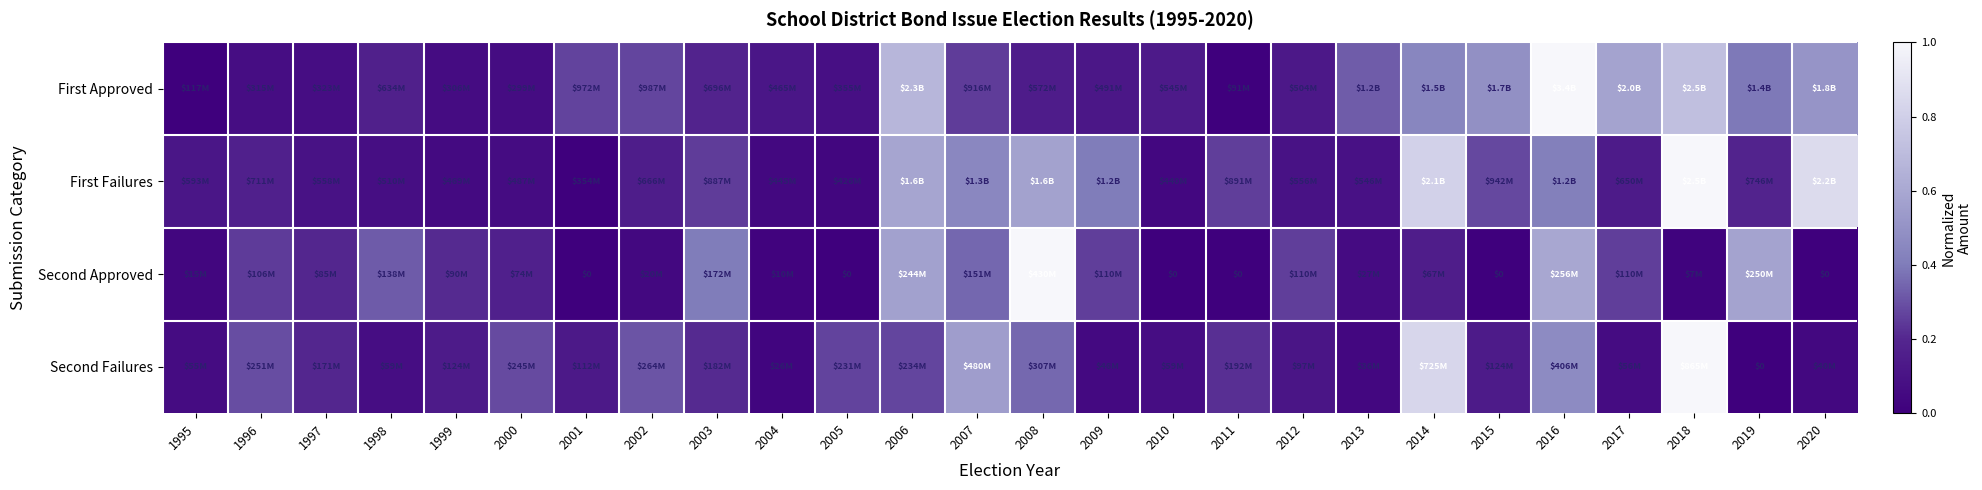

How many categories are shown in the chart?

26